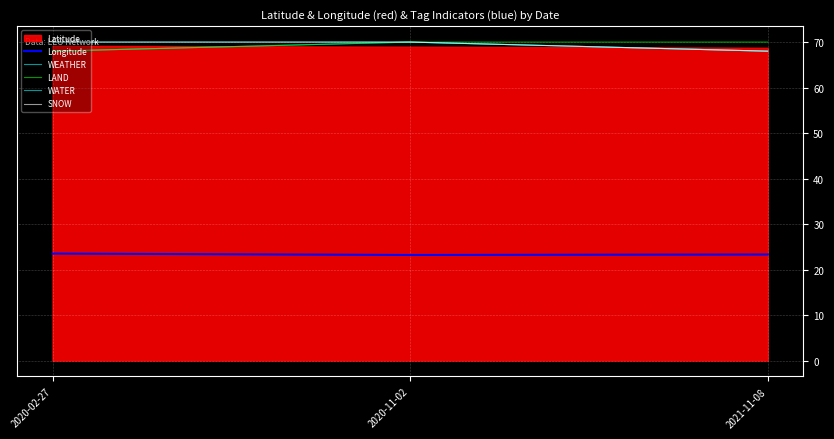

What is the spread (max minus min) of values at 2020-02-27?

46.5